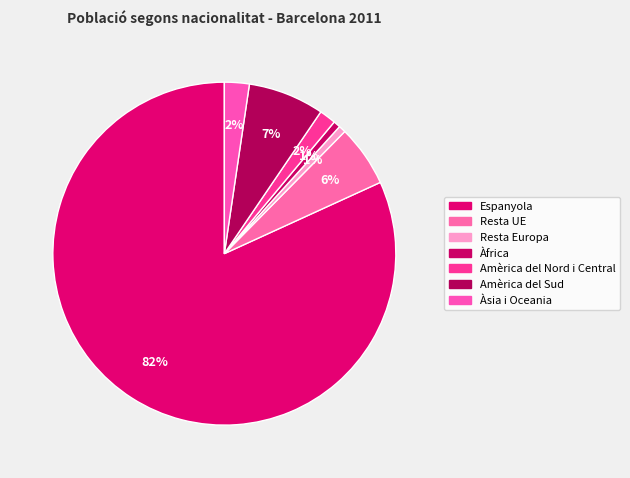

Between Amèrica del Sud and Àsia i Oceania, which is larger?

Amèrica del Sud